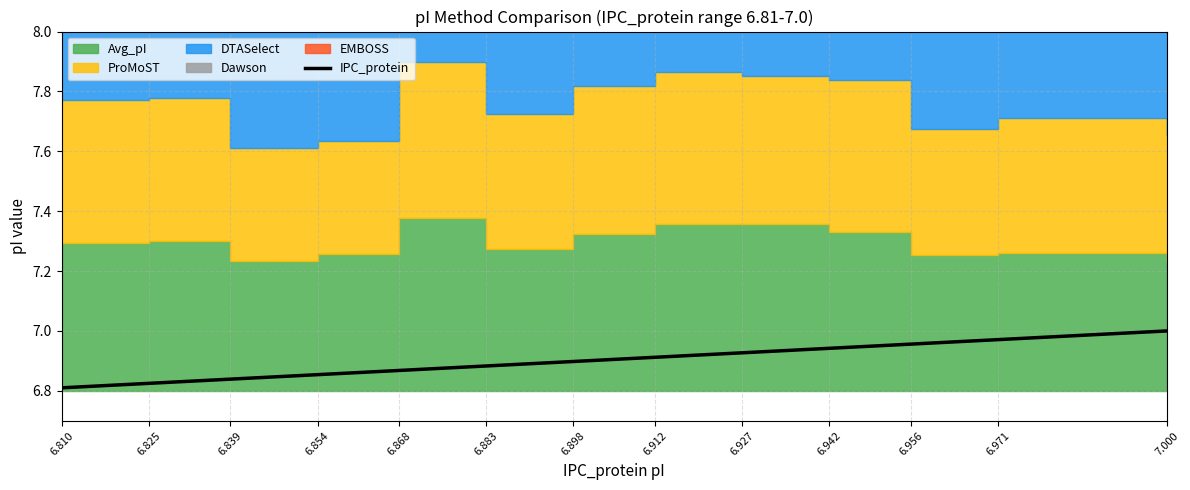

List the labels in order of value, largest first.

7.000, 6.971, 6.956, 6.942, 6.927, 6.912, 6.898, 6.883, 6.868, 6.854, 6.839, 6.825, 6.810